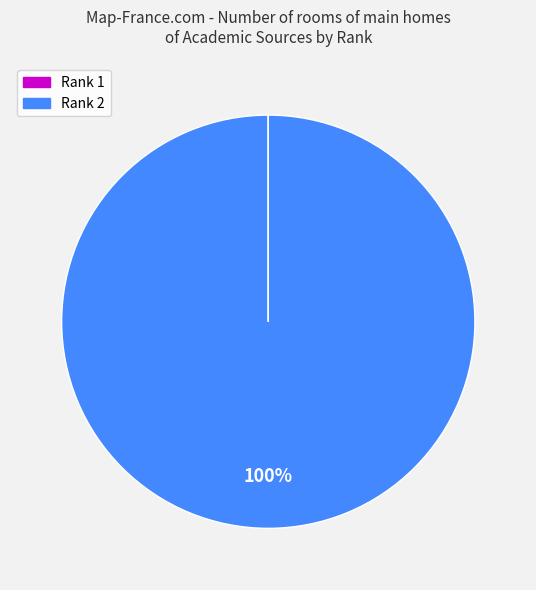

What percentage is the Rank 2 slice, to the nearest percent?

100%